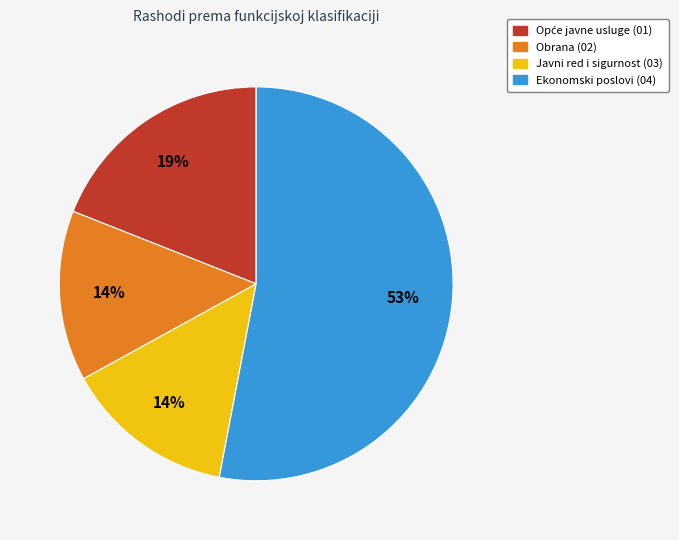

To the nearest percent, what is the average slice percentage?

25%